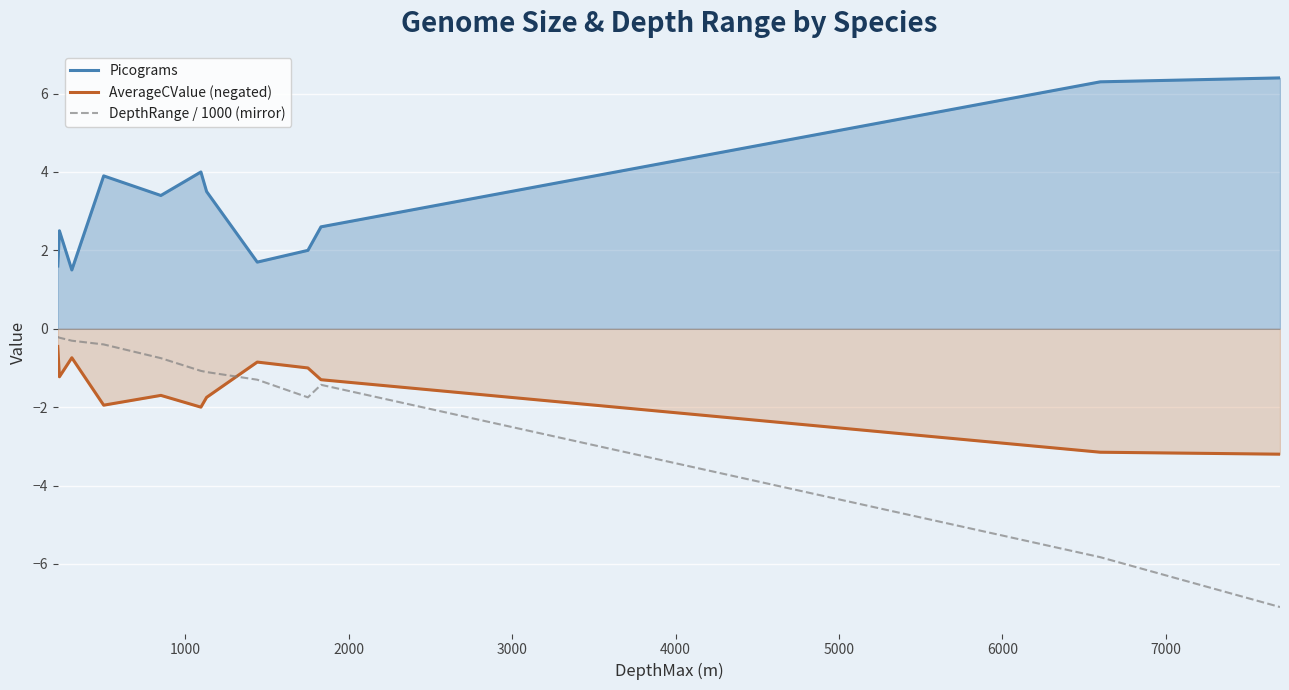

Which series has the largest total across all categories?

Picograms